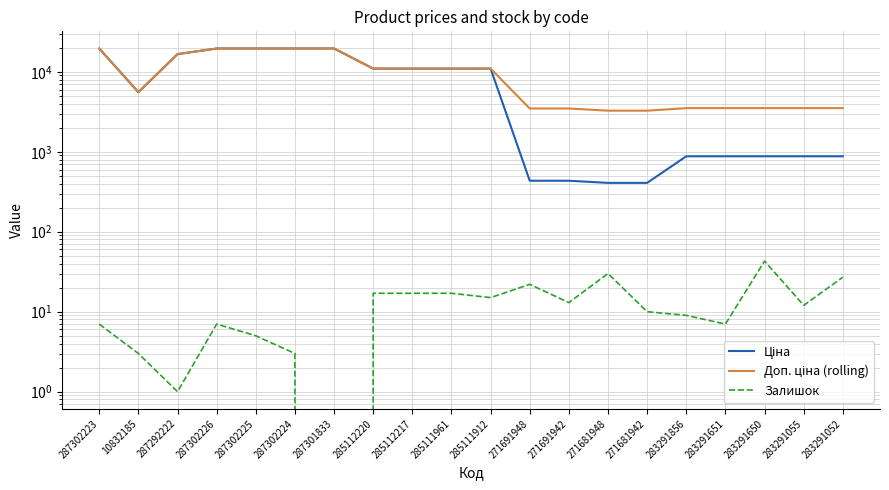

True or false: Ціна and Доп. ціна (rolling) cross at least once.

False